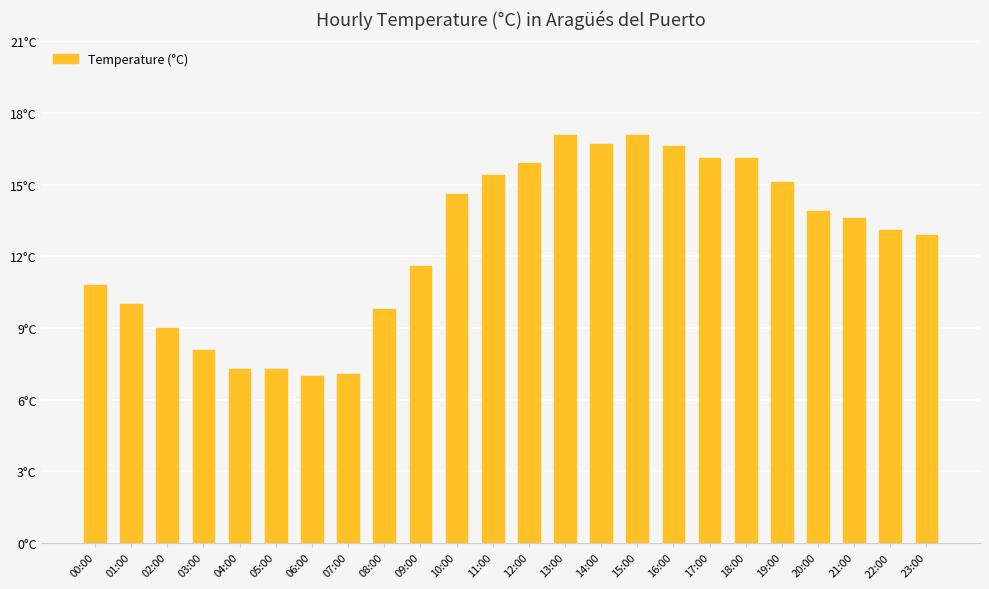

Are the bars horizontal?

No